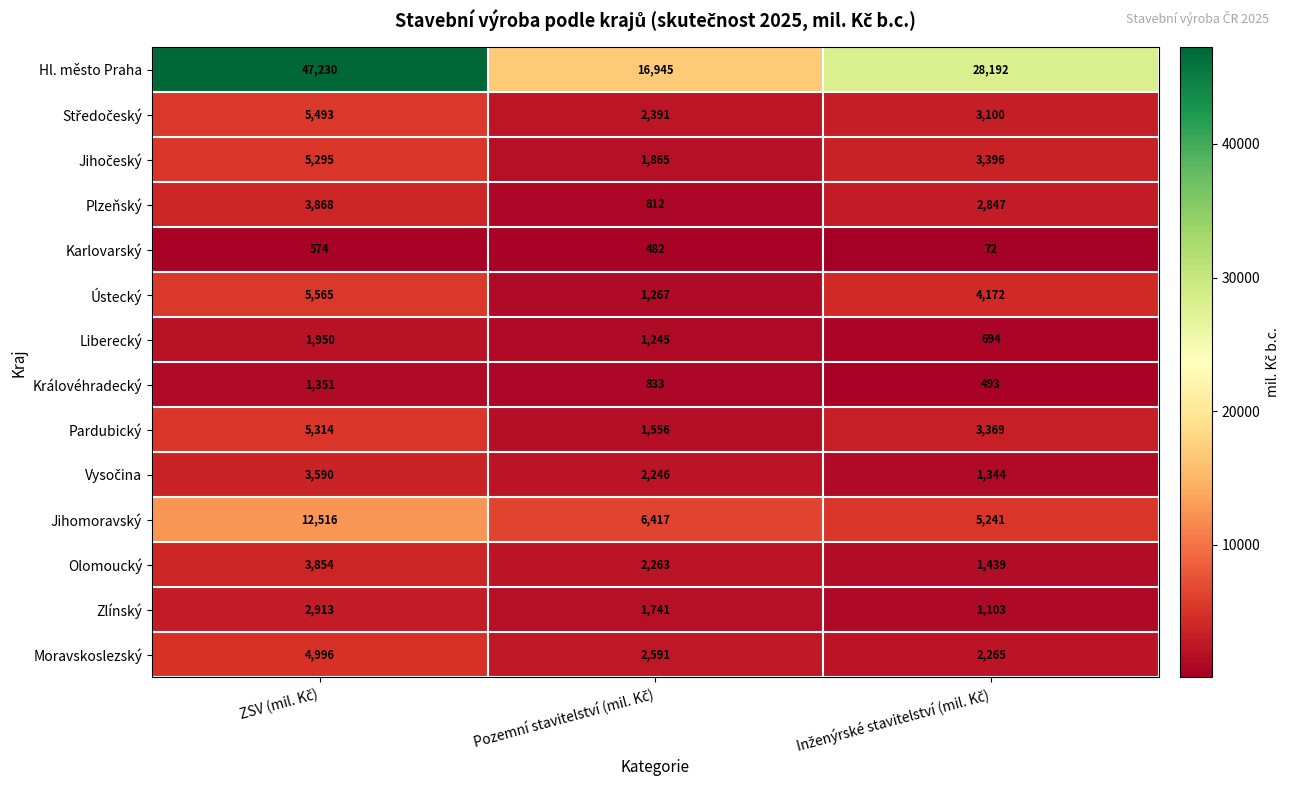

How many categories are shown in the chart?

3